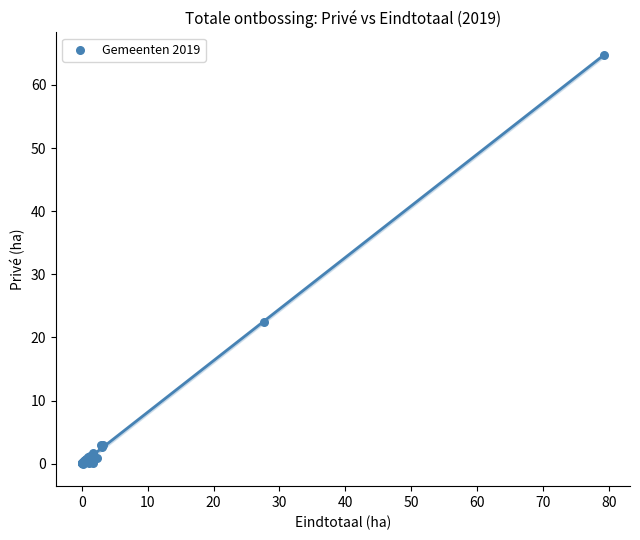

What Y value in the scatter plot is closest to 32?

22.5